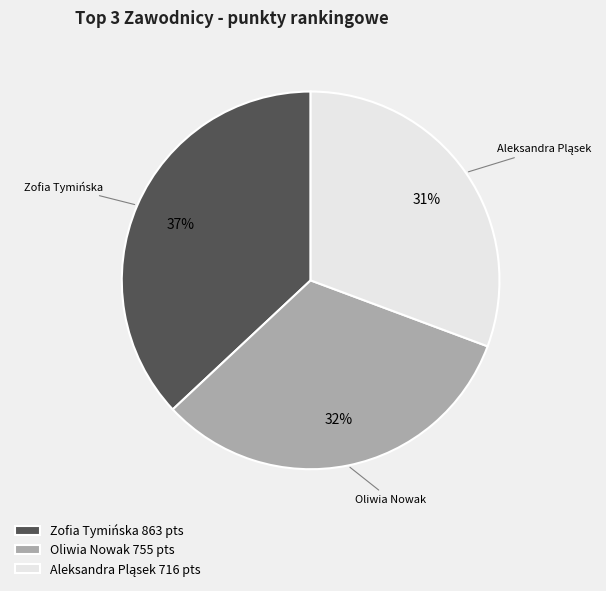

Do Oliwia Nowak and Zofia Tymińska together represent more than half of the pie?

Yes